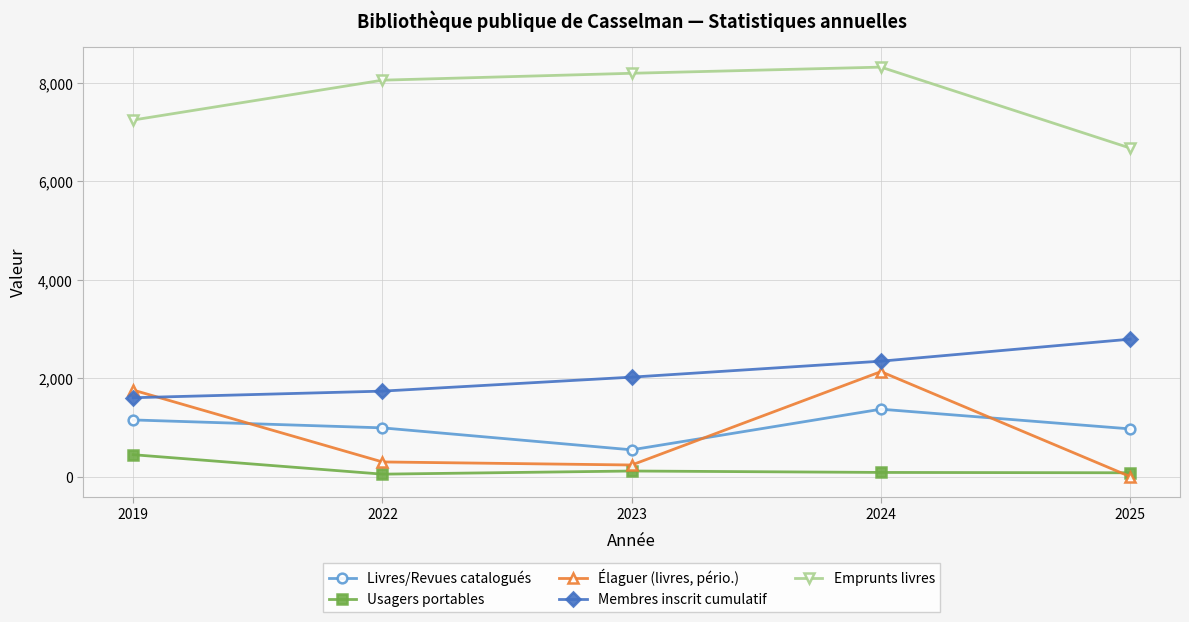

Rank the series by their maximum value, from lowest to highest.

Usagers portables, Livres/Revues catalogués, Élaguer (livres, pério.), Membres inscrit cumulatif, Emprunts livres